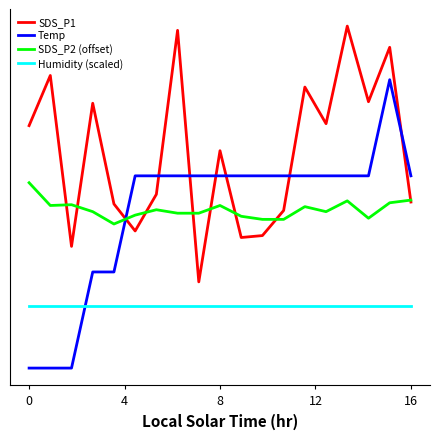

What are all the series names shown in the legend?

SDS_P1, Temp, SDS_P2 (offset), Humidity (scaled)